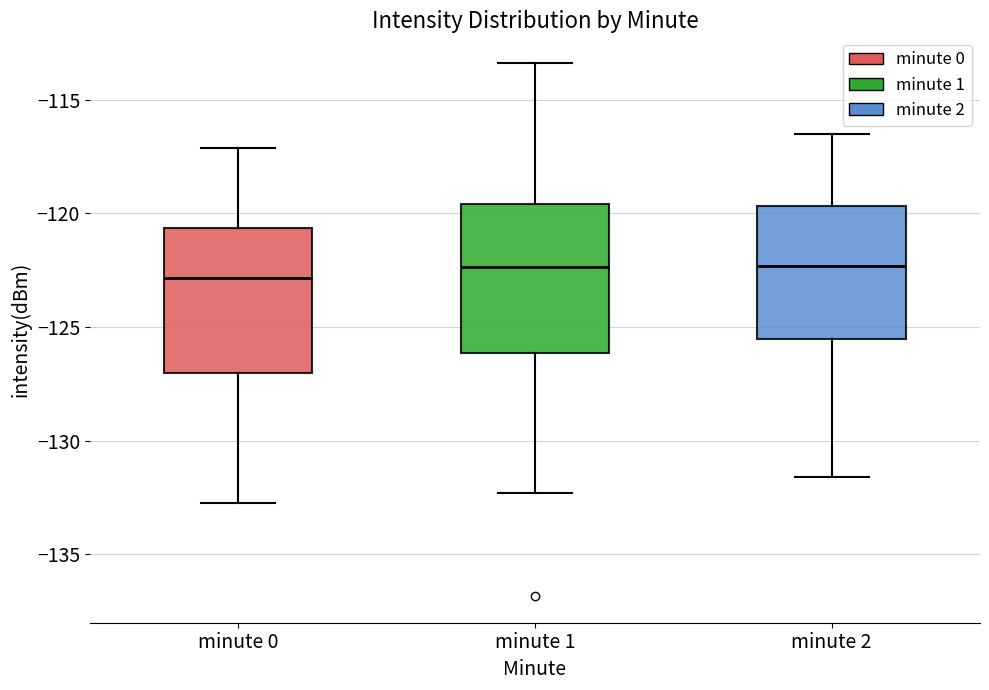

Reading left to right, read every box against the y-axis: the position of its median line, the range the box covers, and the ends of its whiskers. The values are not printed on the chart, so give them approximately, as read against the axis.

minute 0: median -123.0, box -127.0 to -120.5, whiskers -132.5 to -117.0
minute 1: median -122.5, box -126.0 to -119.5, whiskers -132.5 to -113.5
minute 2: median -122.5, box -125.5 to -119.5, whiskers -131.5 to -116.5